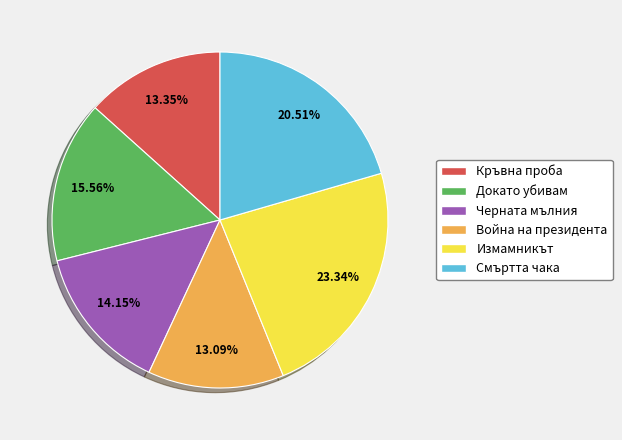

Count the number of slices in the pie.

6